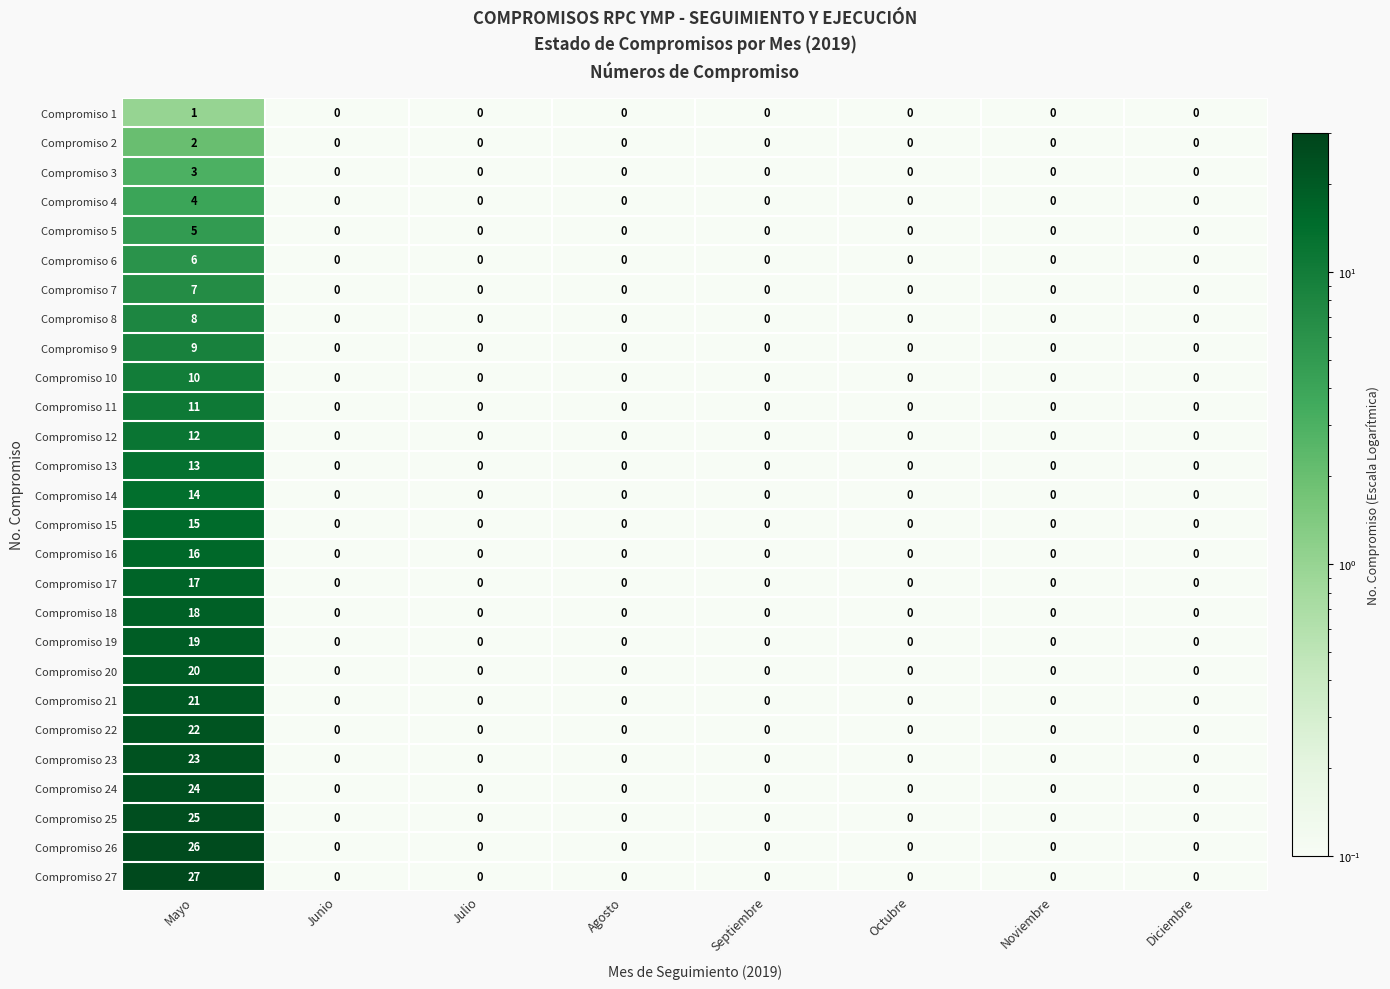

List the series in order of their peak value, highest first.

Compromiso 27, Compromiso 26, Compromiso 25, Compromiso 24, Compromiso 23, Compromiso 22, Compromiso 21, Compromiso 20, Compromiso 19, Compromiso 18, Compromiso 17, Compromiso 16, Compromiso 15, Compromiso 14, Compromiso 13, Compromiso 12, Compromiso 11, Compromiso 10, Compromiso 9, Compromiso 8, Compromiso 7, Compromiso 6, Compromiso 5, Compromiso 4, Compromiso 3, Compromiso 2, Compromiso 1